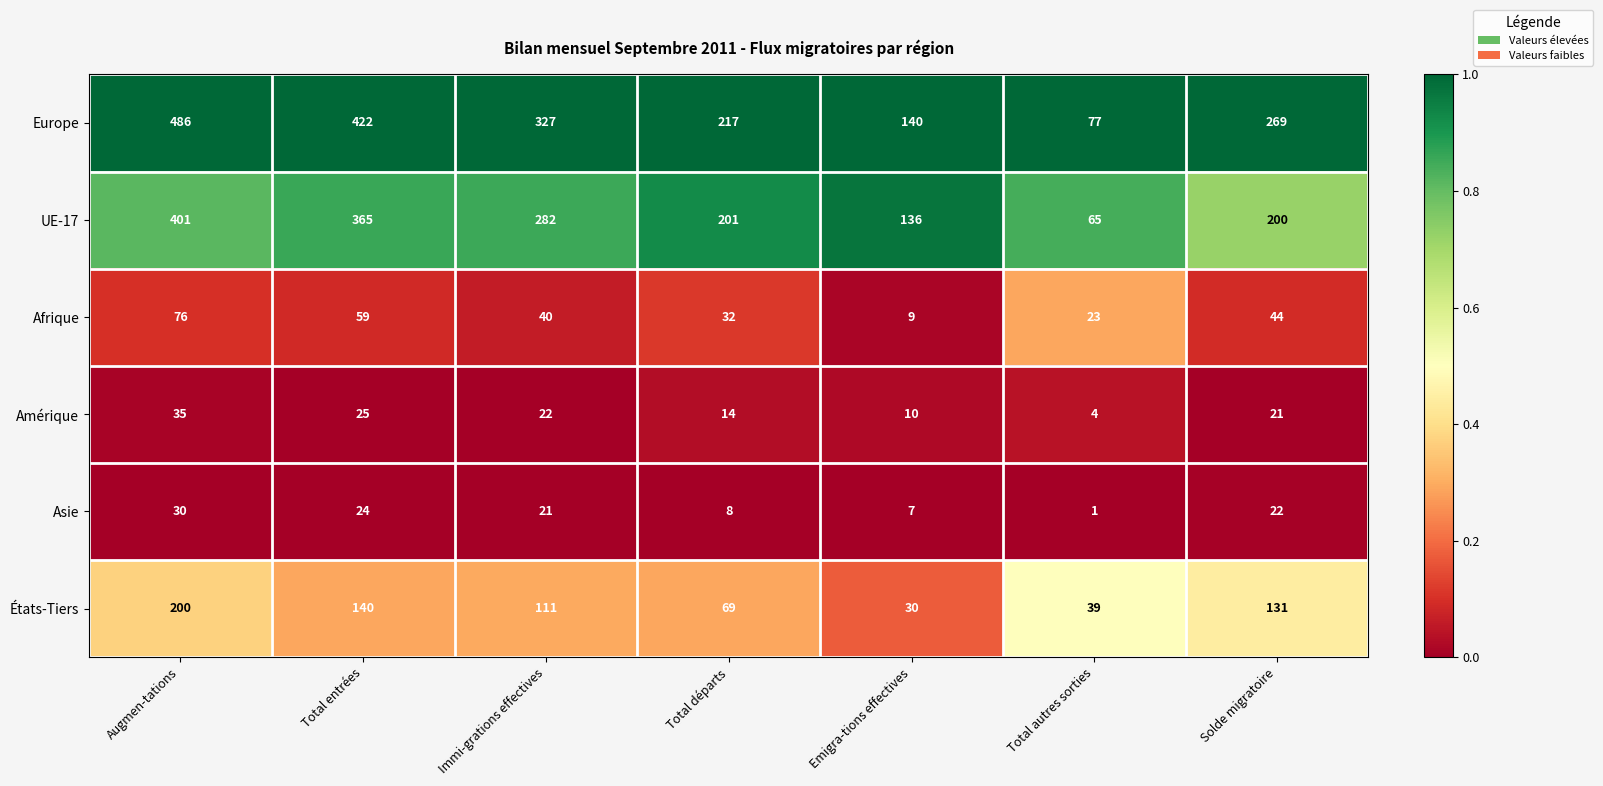

Read the Afrique value at Immi-grations effectives.

40